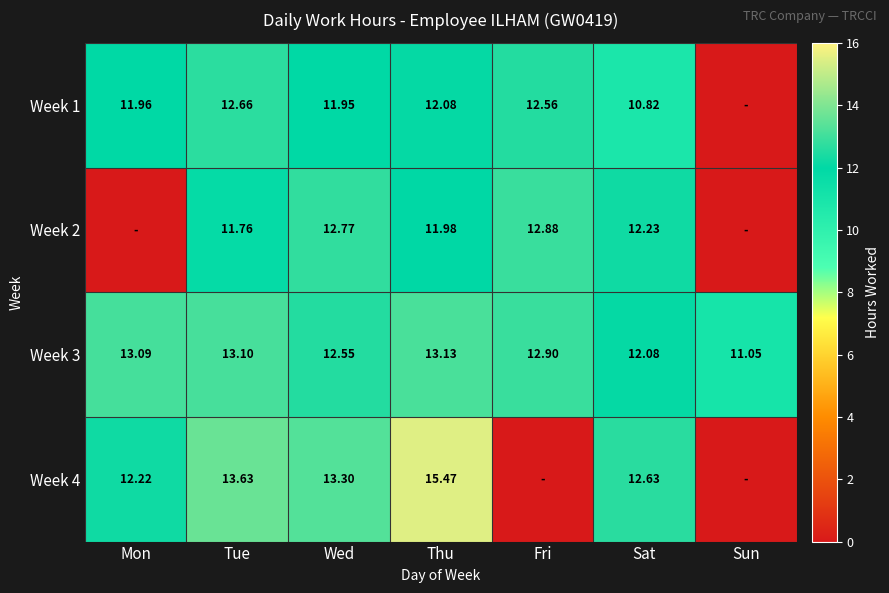

True or false: Week 4 has a value of 22.4 at Thu.

False